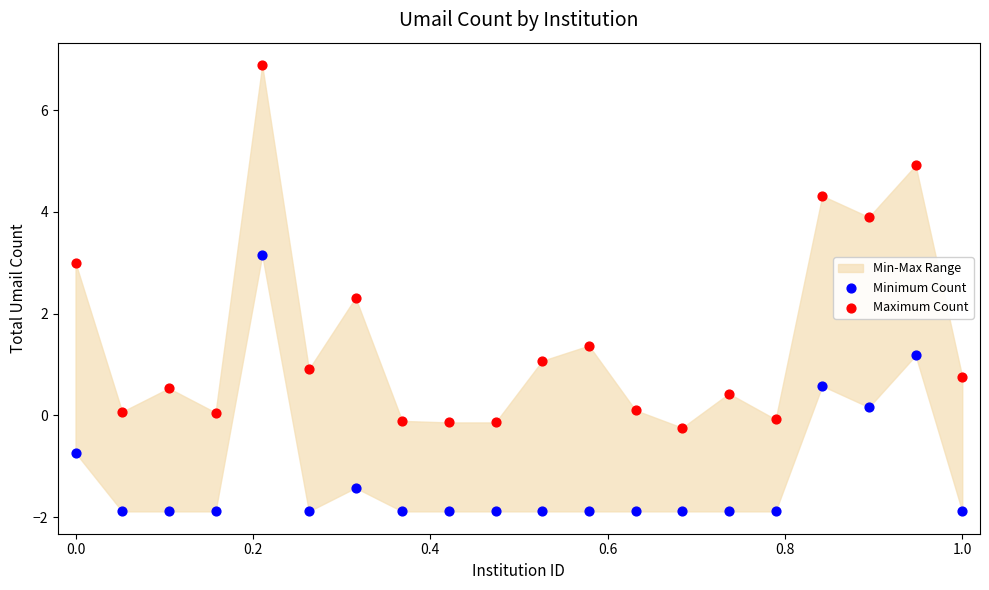

Across all series, what Y value is closest to 2?

2.3